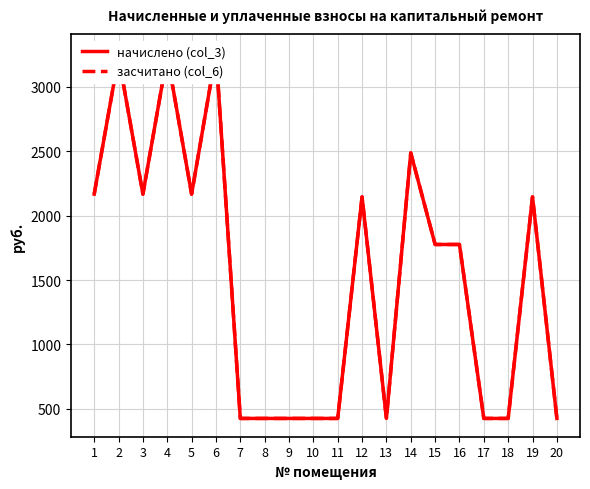

Rank the series at 6 from lowest to highest value.

начислено (col_3), засчитано (col_6)